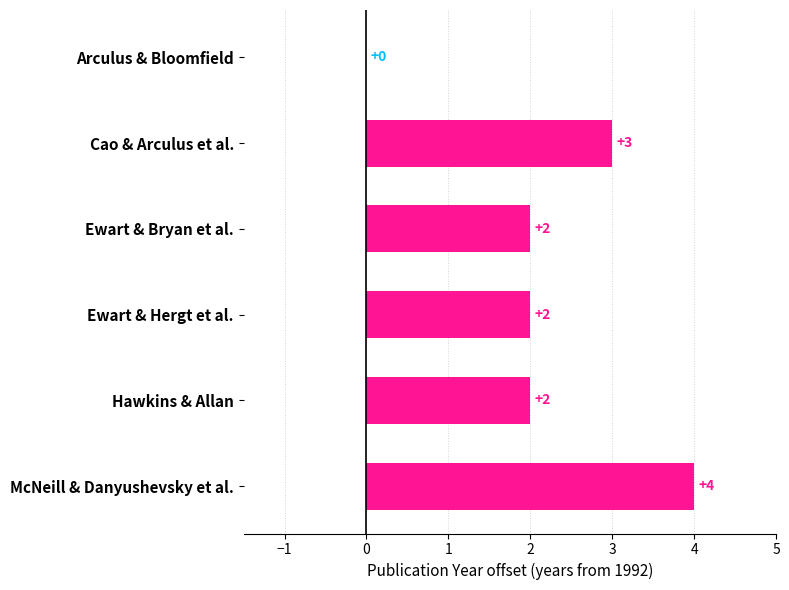

Are the bars horizontal?

Yes